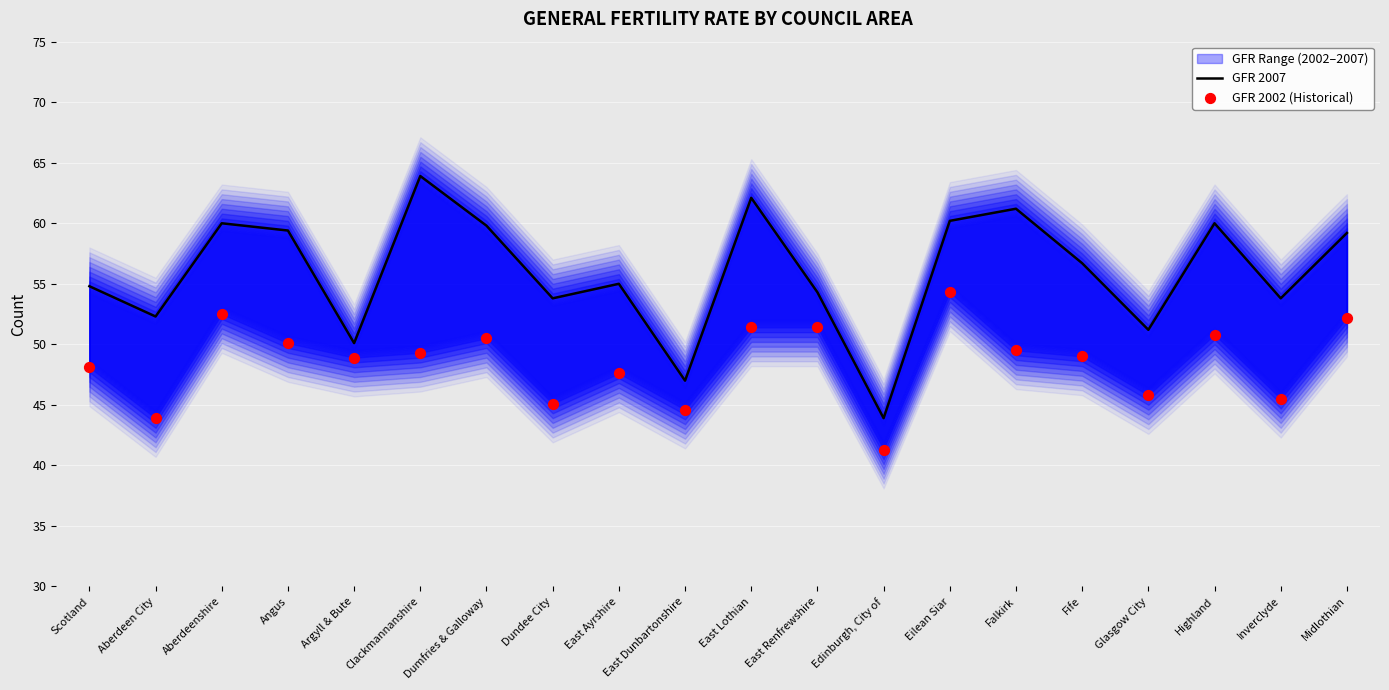

At which category is the sum across all series the highest?

Eilean Siar